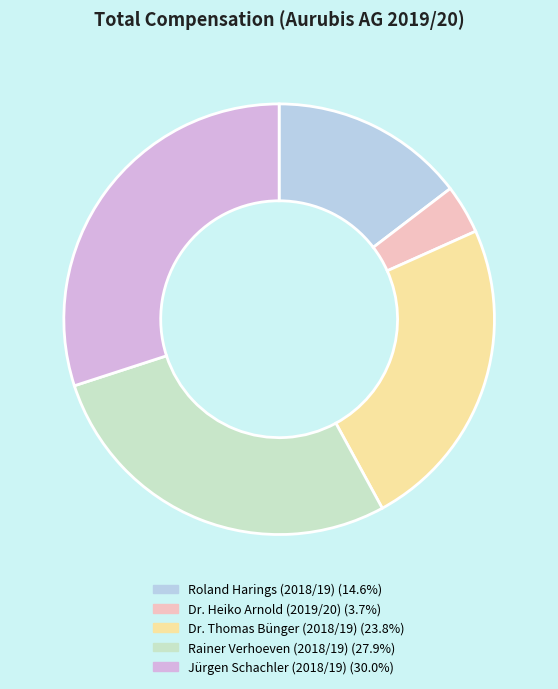

Which category has the biggest portion of the pie?

Jürgen Schachler (2018/19)